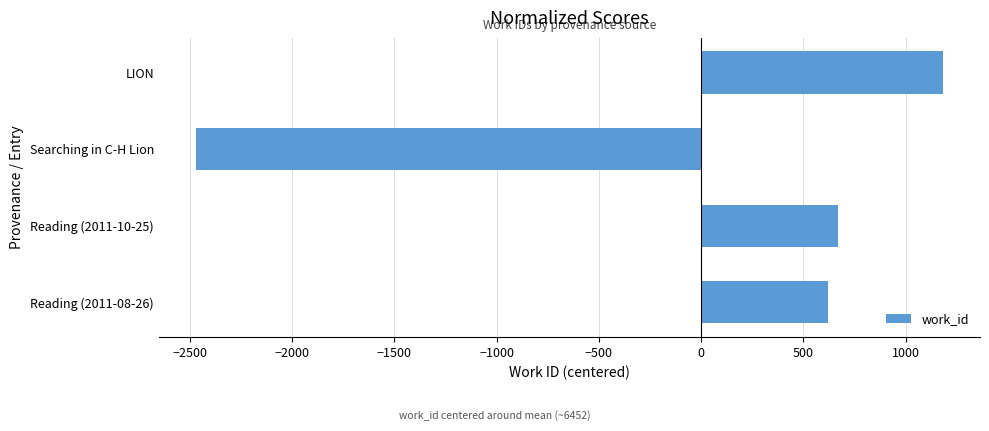

Which category has the highest value across all series?

LION